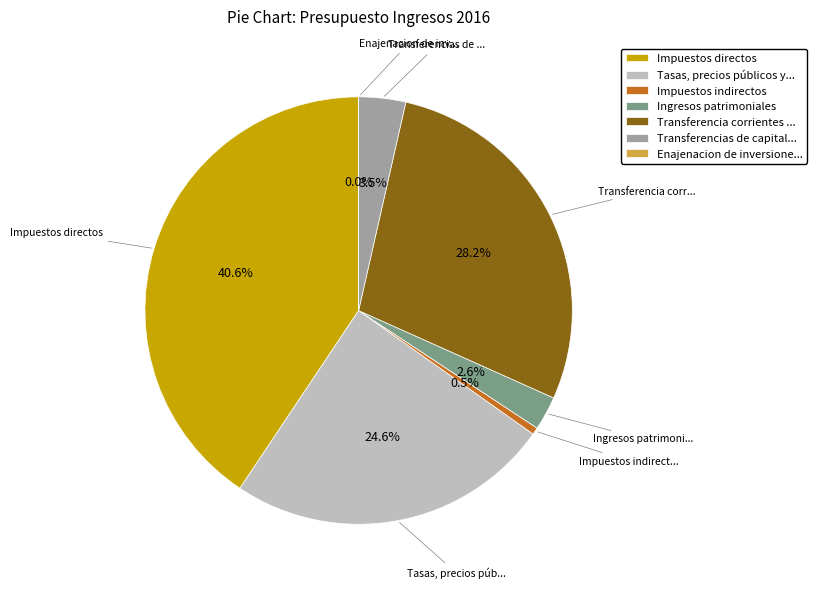

Is there a majority slice in this chart?

No